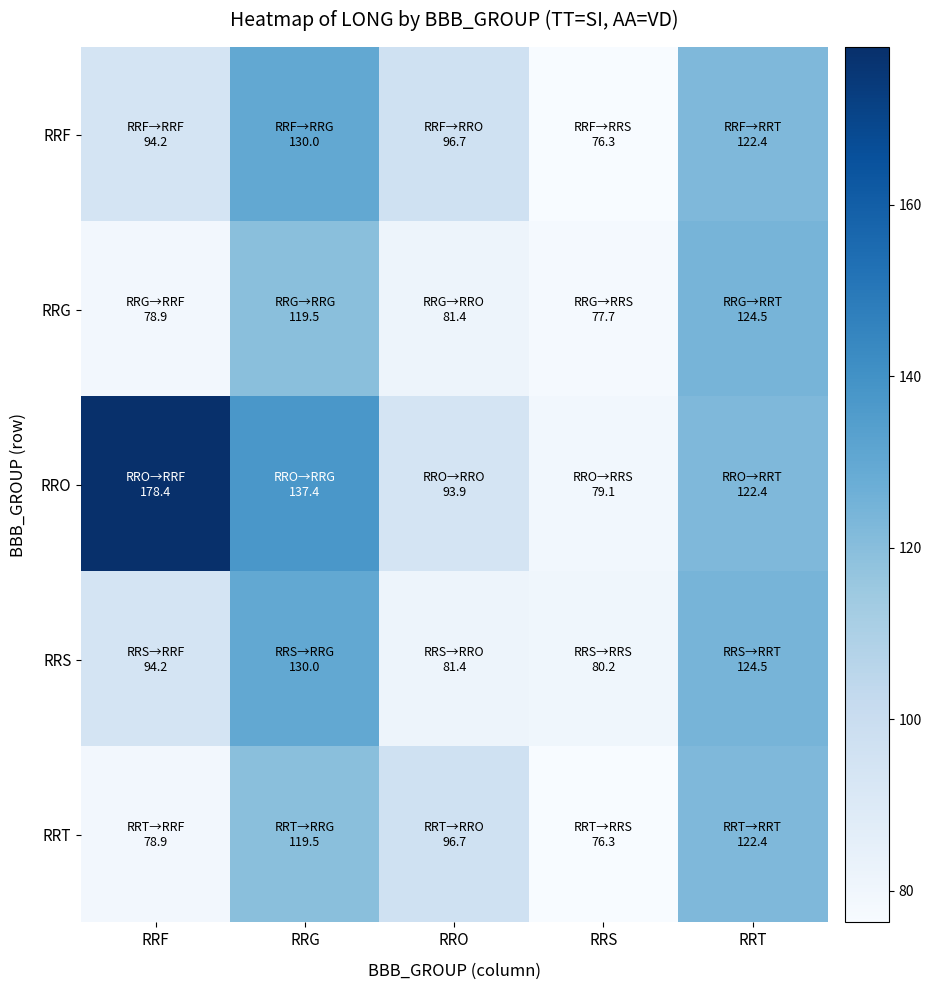

Which category has the highest value across all series?

RRF